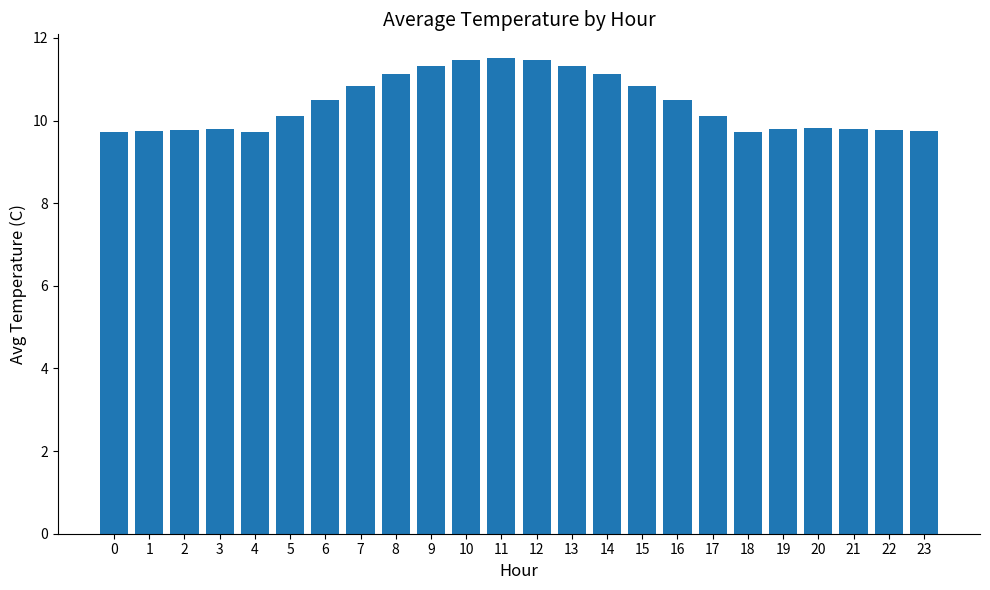

What is the value of the 23rd bar from the left?

9.8